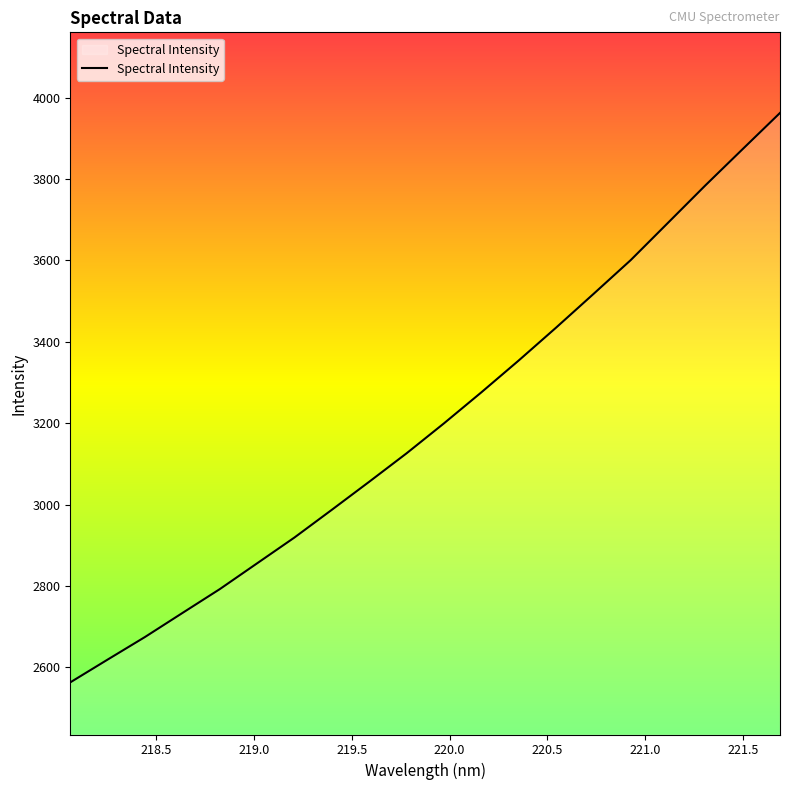

What is the difference between the maximum and minimum values?

1399.9